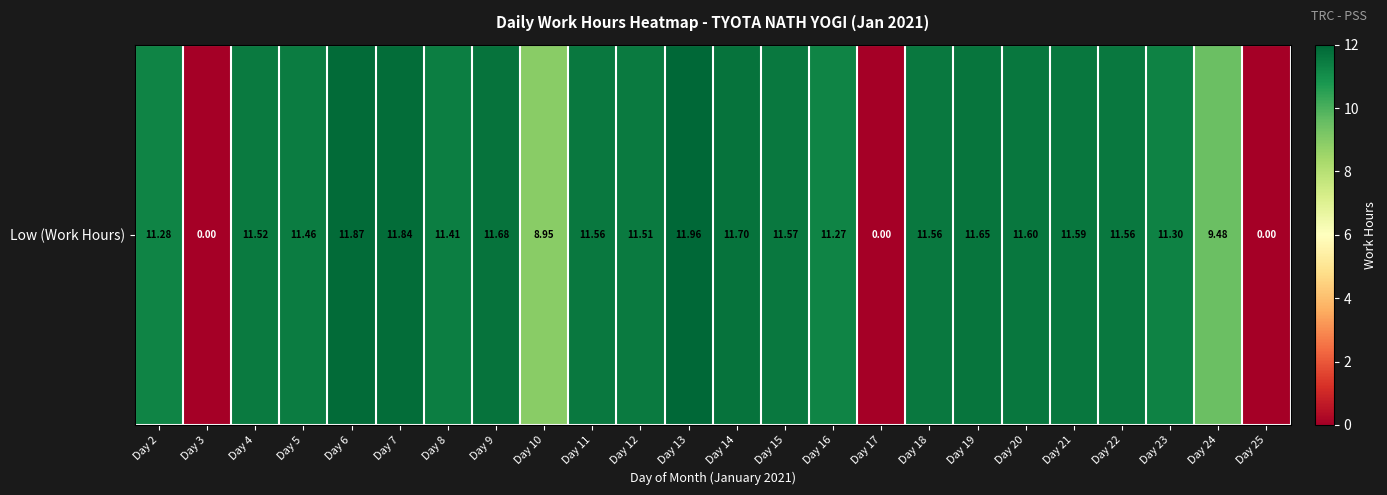

What is the difference between the maximum and second lowest values?

12.0